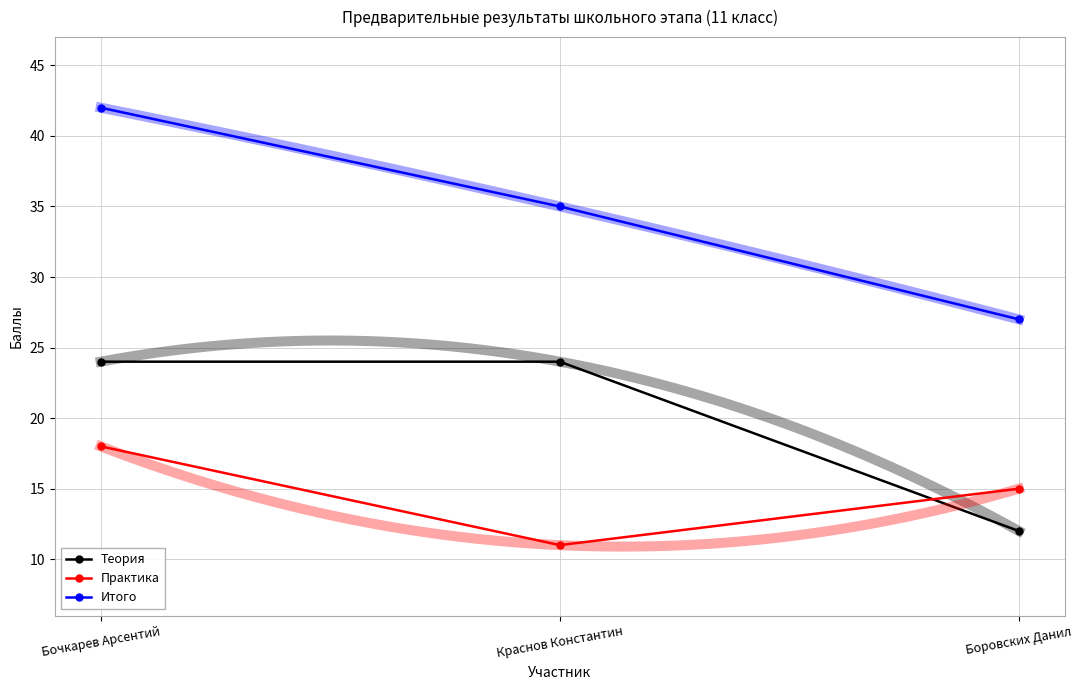

What is the average value of the Теория series?

20